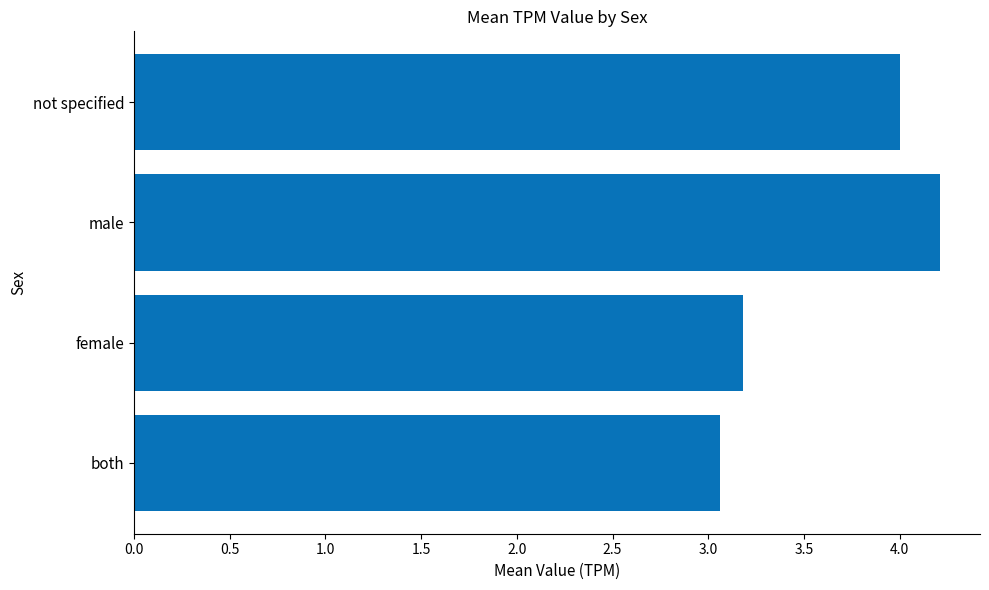

The chart shows a value of 4.2 at male. True or false?

True